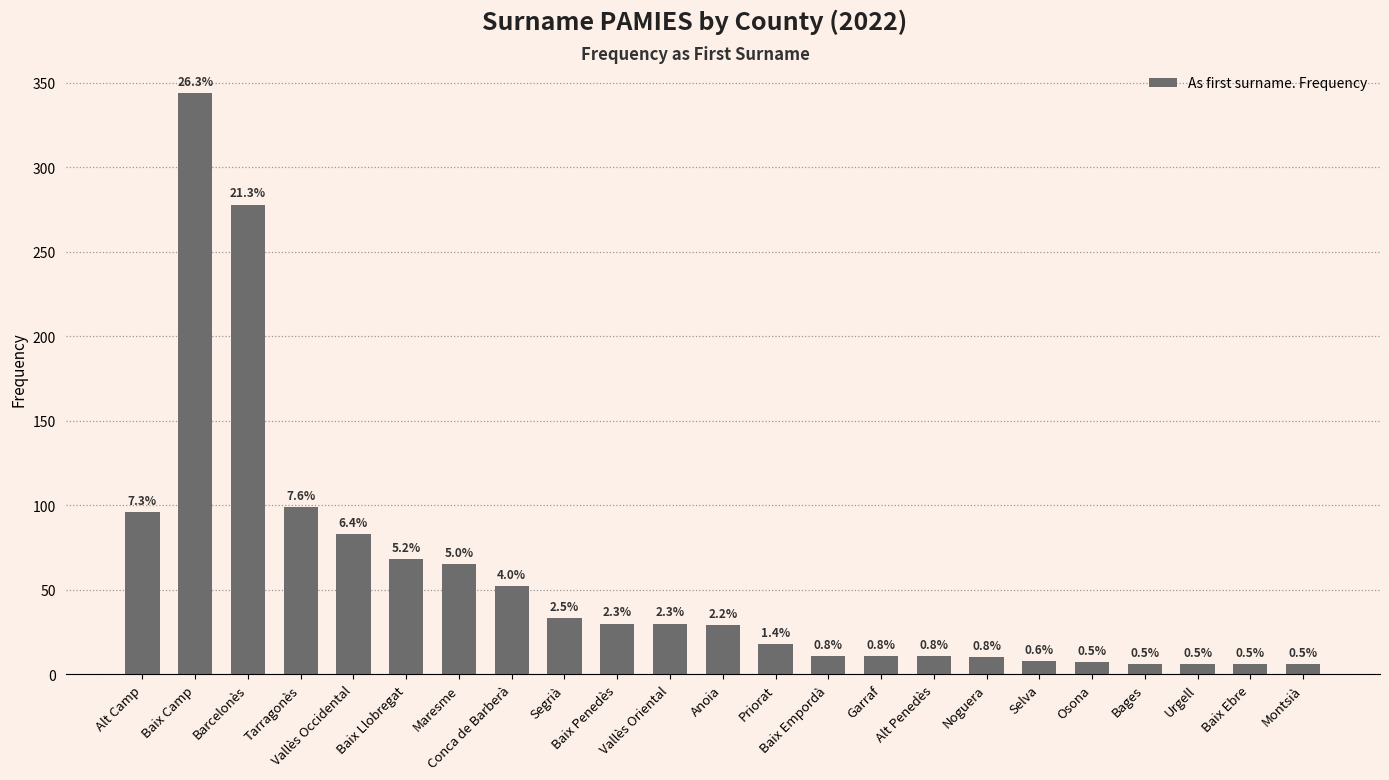

What is the greatest value displayed?

344